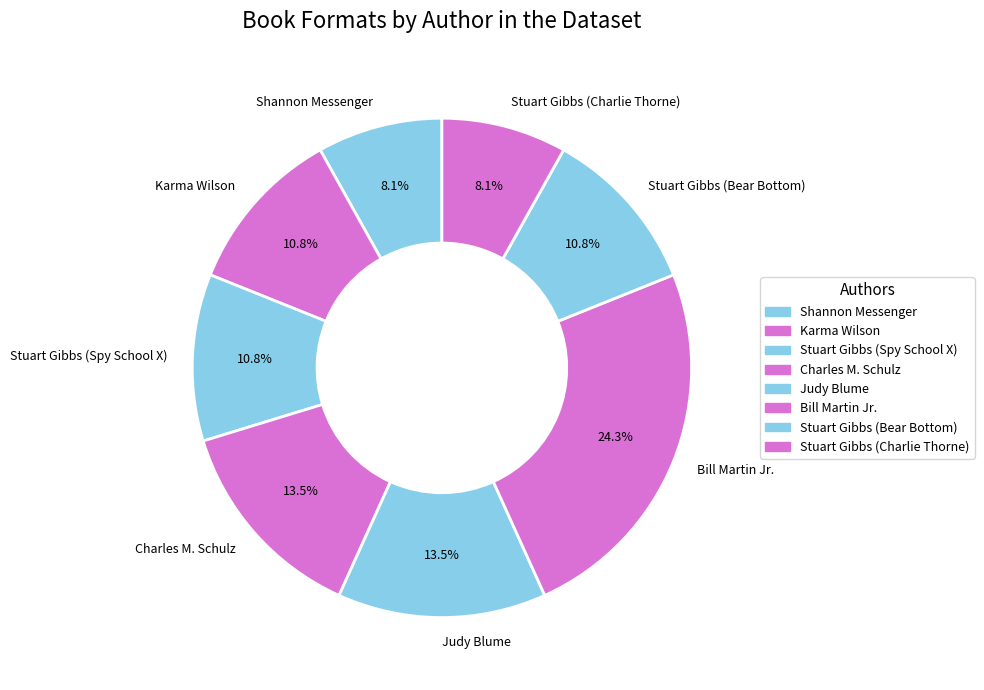

How many slices are in this pie chart?

8